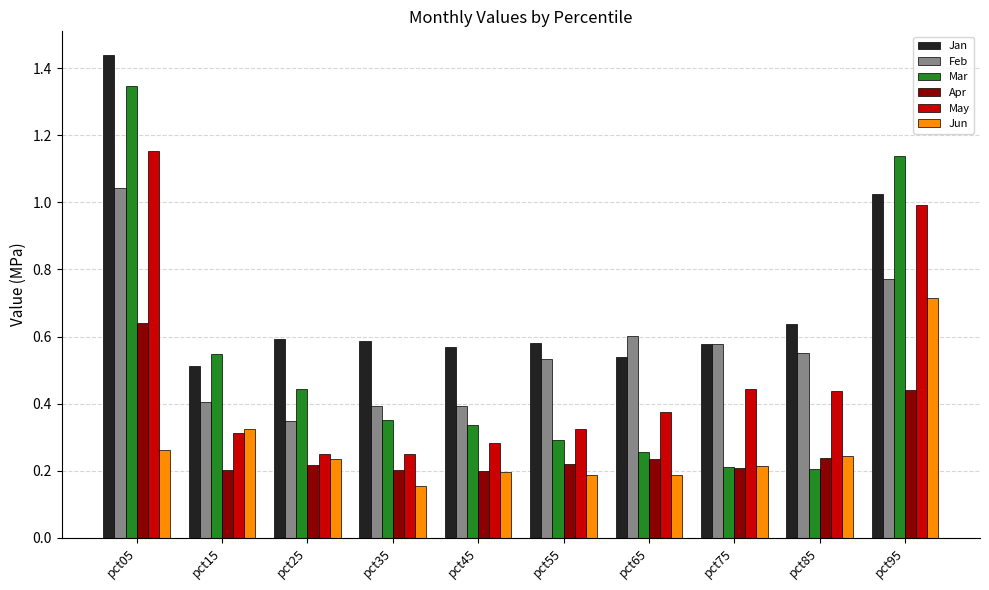

Is it true that Jan equals 0.3 at pct75?

False